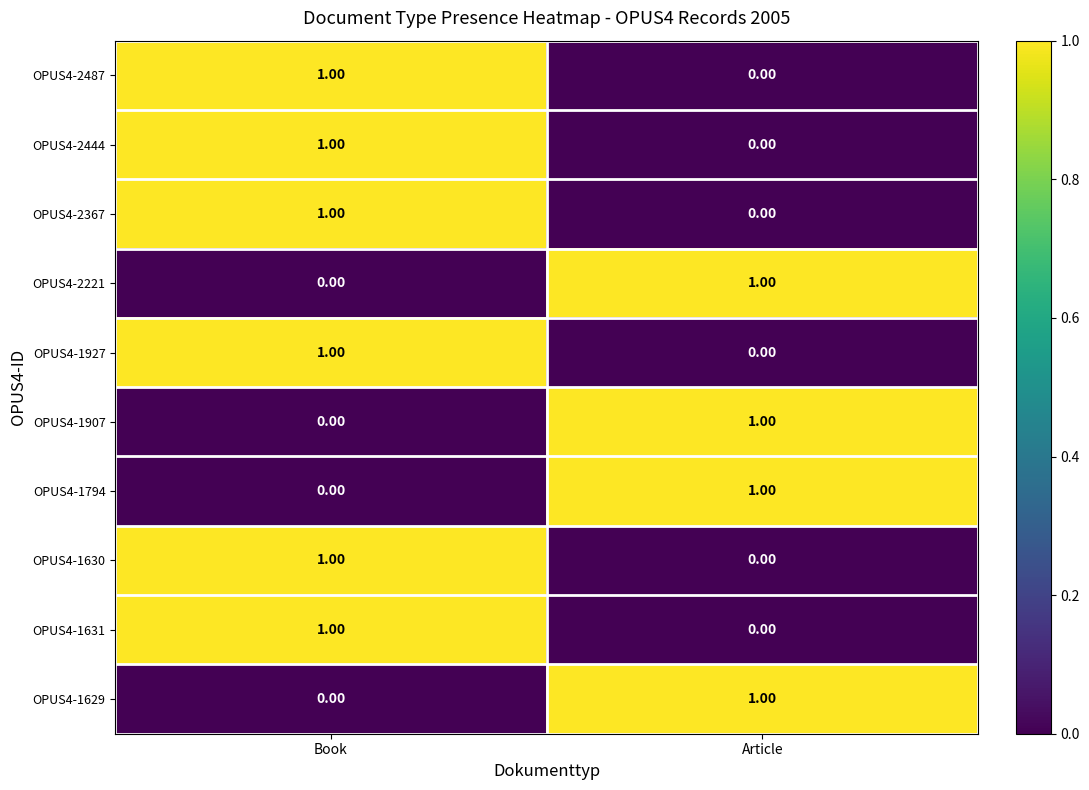

Where is OPUS4-2487 nearest to the value 0?

Article